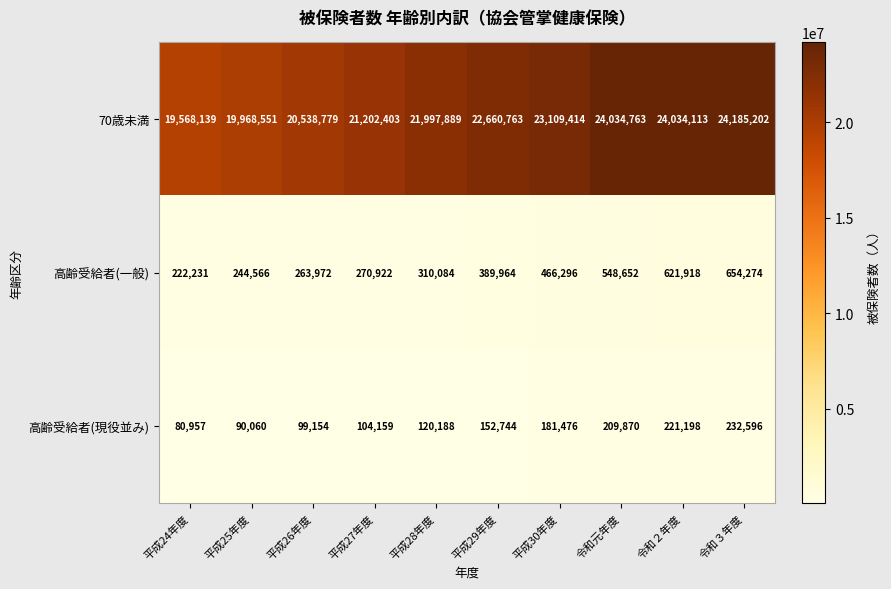

Which series has the largest total across all categories?

70歳未満